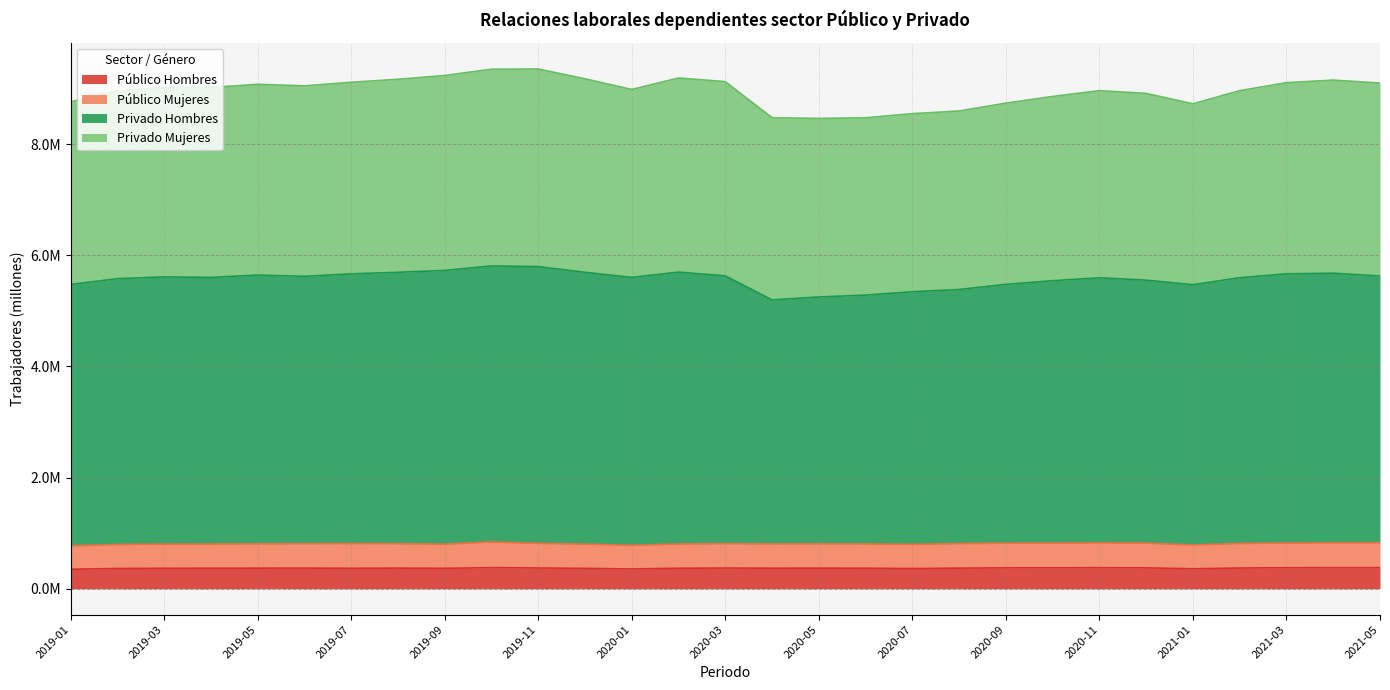

What position from the left is 2019-10?

10